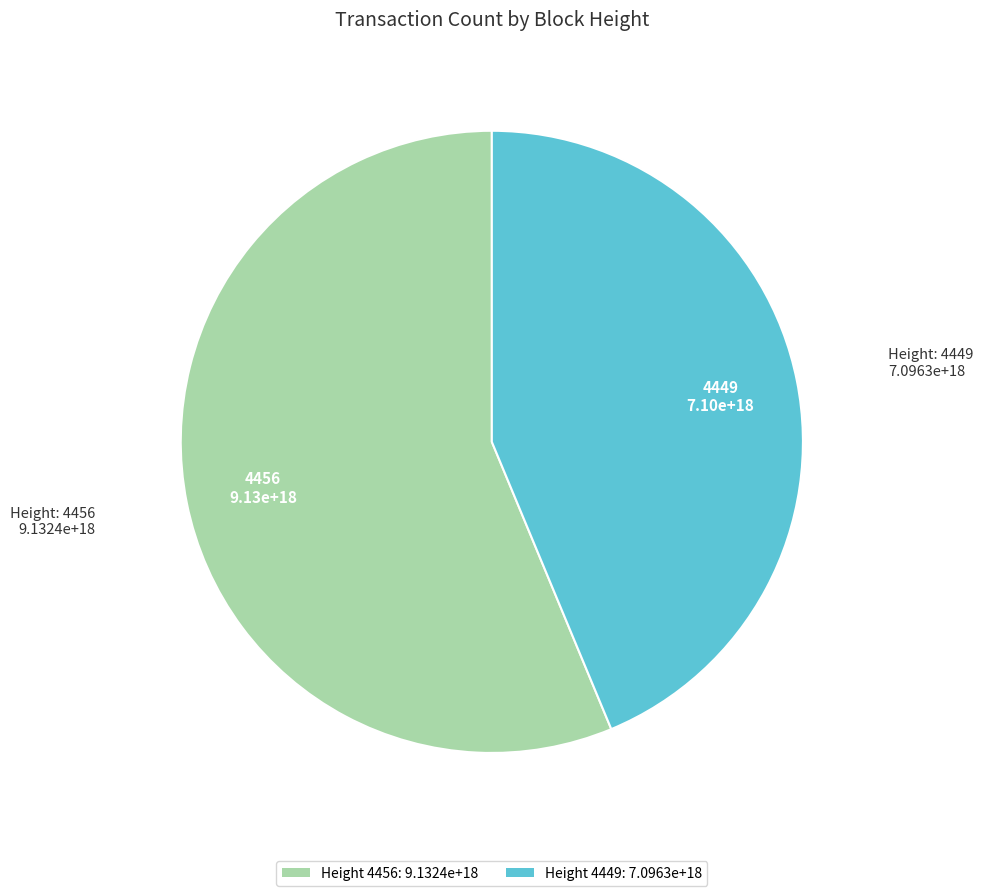

Does any single category account for the majority?

Yes